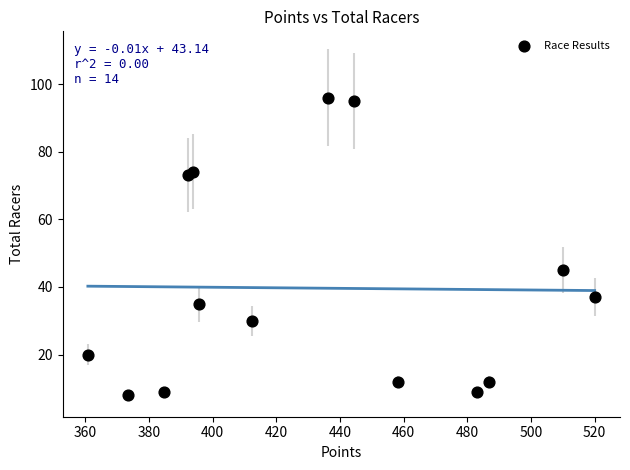

What Y value in the scatter plot is closest to 52?

45